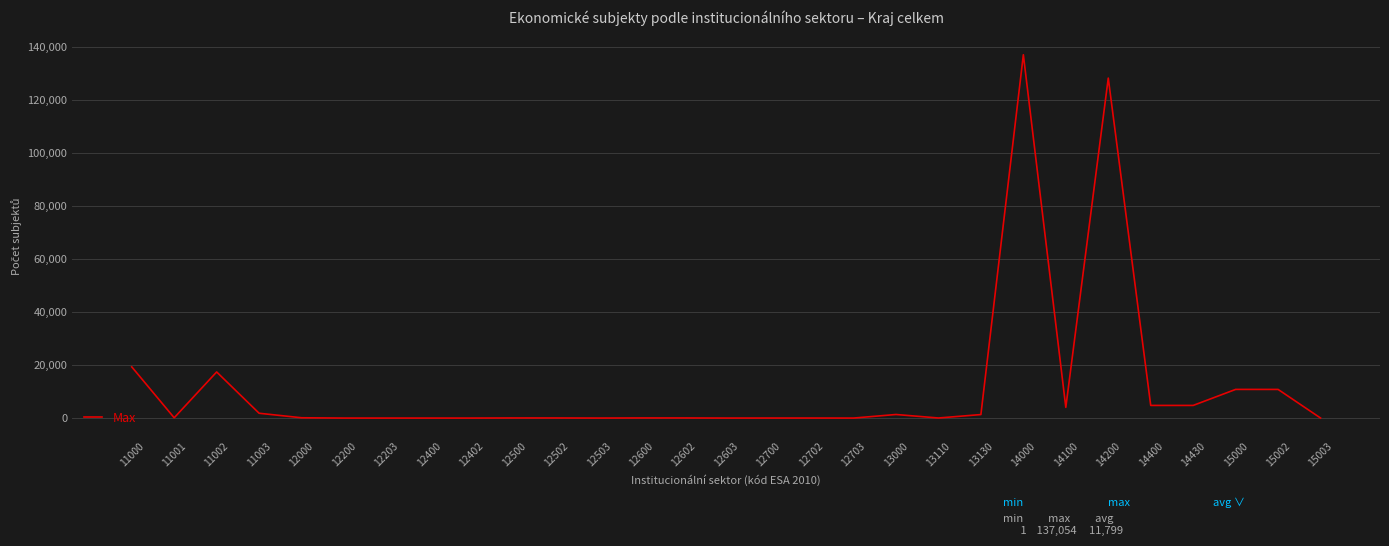

Approximately how many times larger is the value at 15000 compared to 13130?

8.2